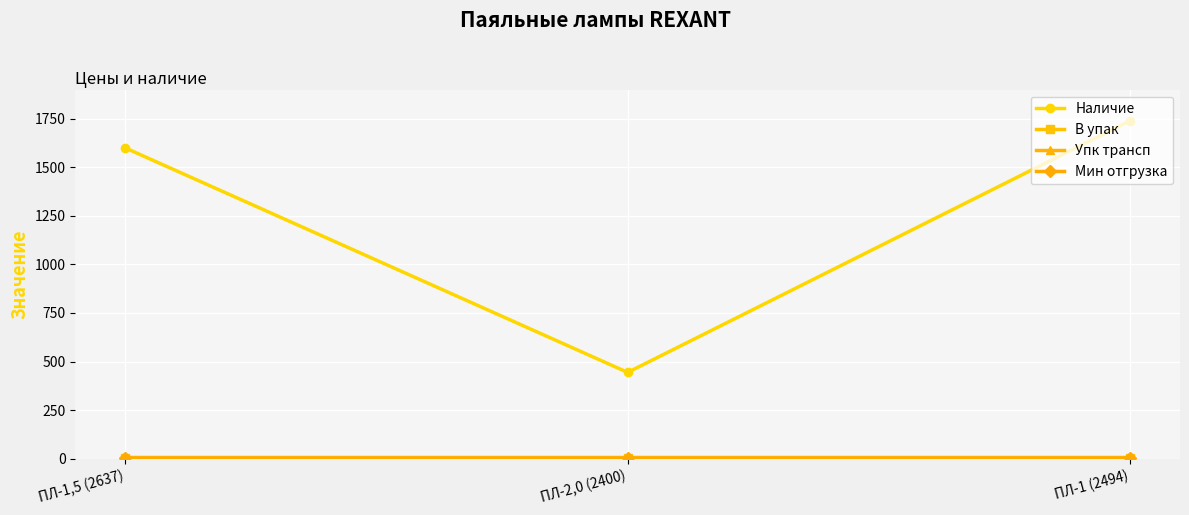

What is the value of the В упак point at the 1st from the left?

1